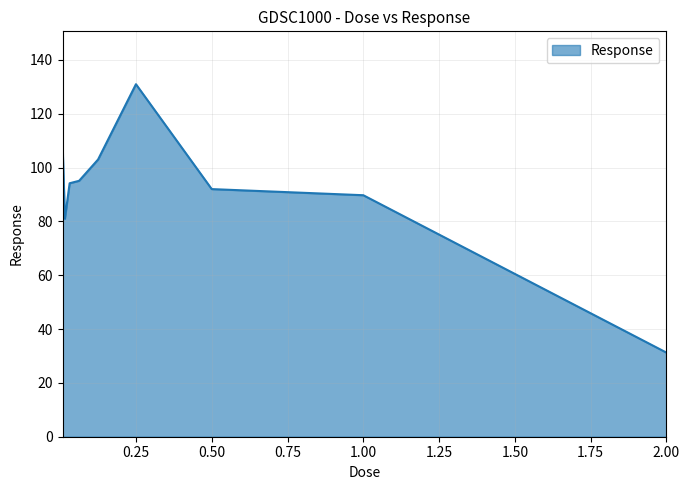

What is the difference between the maximum and minimum values?

99.7